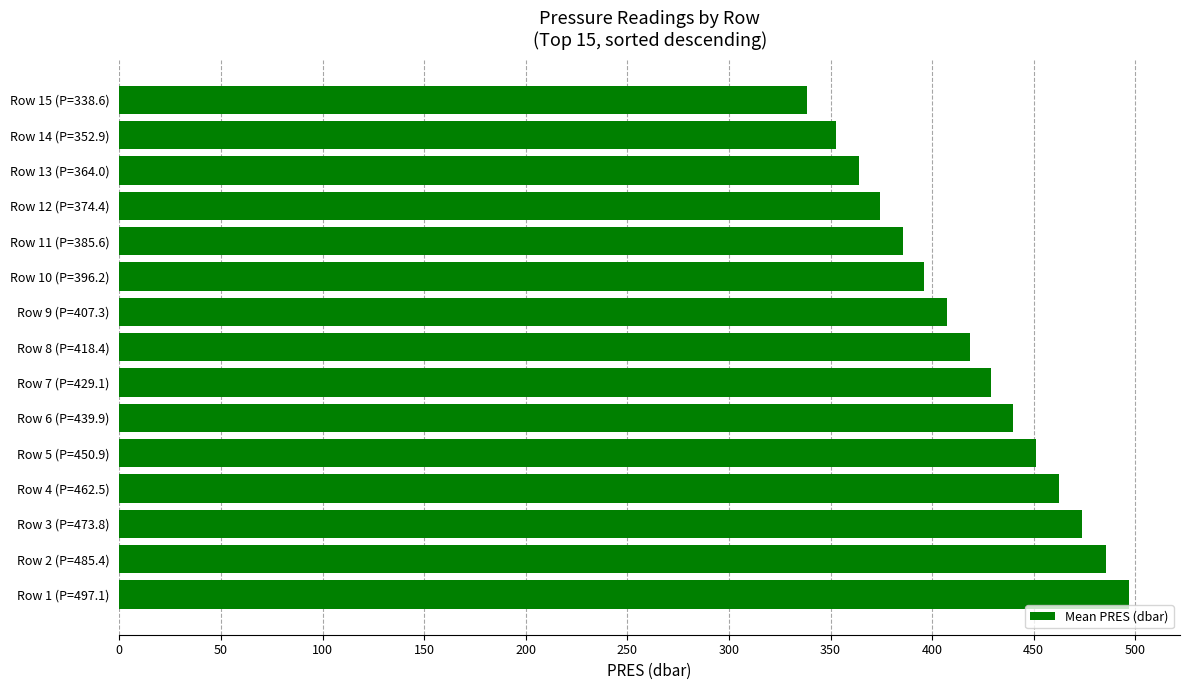

What is the greatest value displayed?

497.1